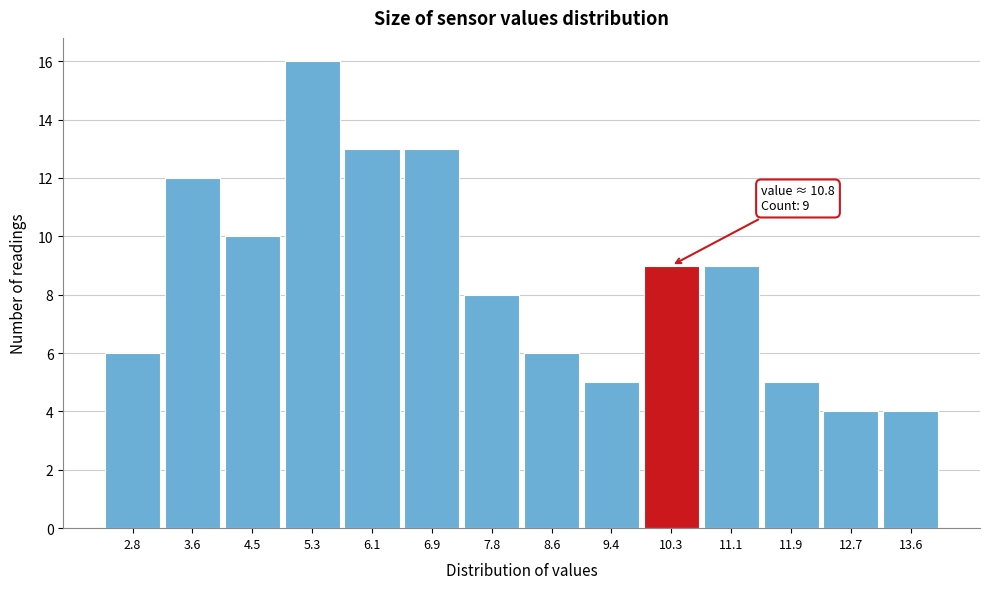

Reading right to left, transcribe all the data shown in this chart.

4	4	5	9	9	5	6	8	13	13	16	10	12	6